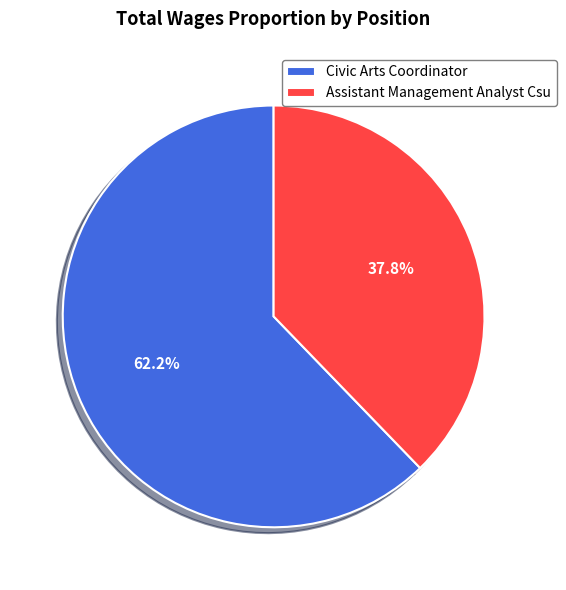

To the nearest percent, what is the difference between the largest and smallest slice percentages?

24%